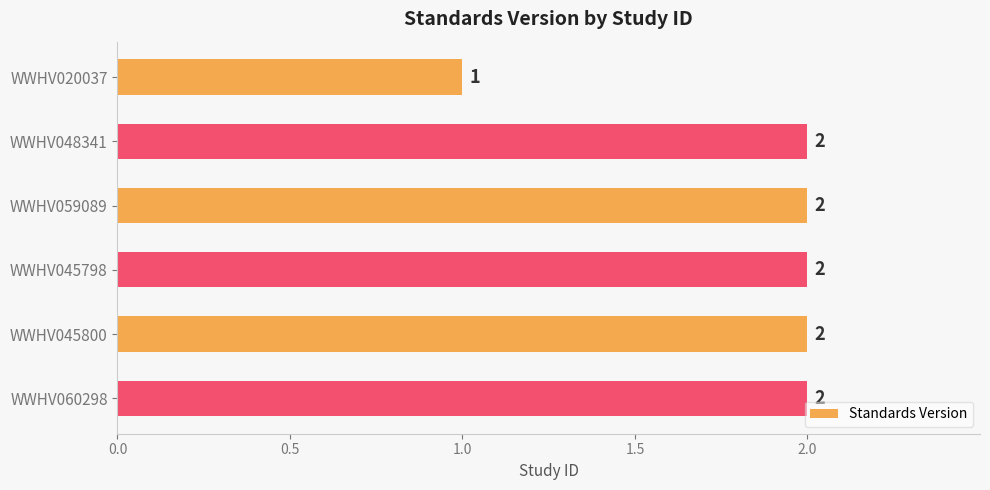

Are the bars horizontal?

Yes